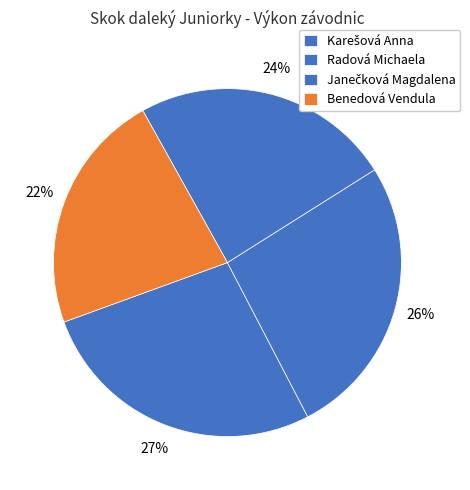

How many slices are in this pie chart?

4